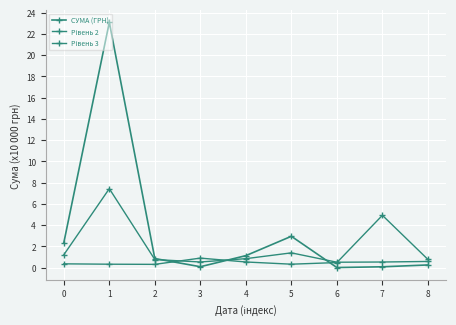

The value of СУМА (ГРН) at 0 is 2.3. True or false?

True